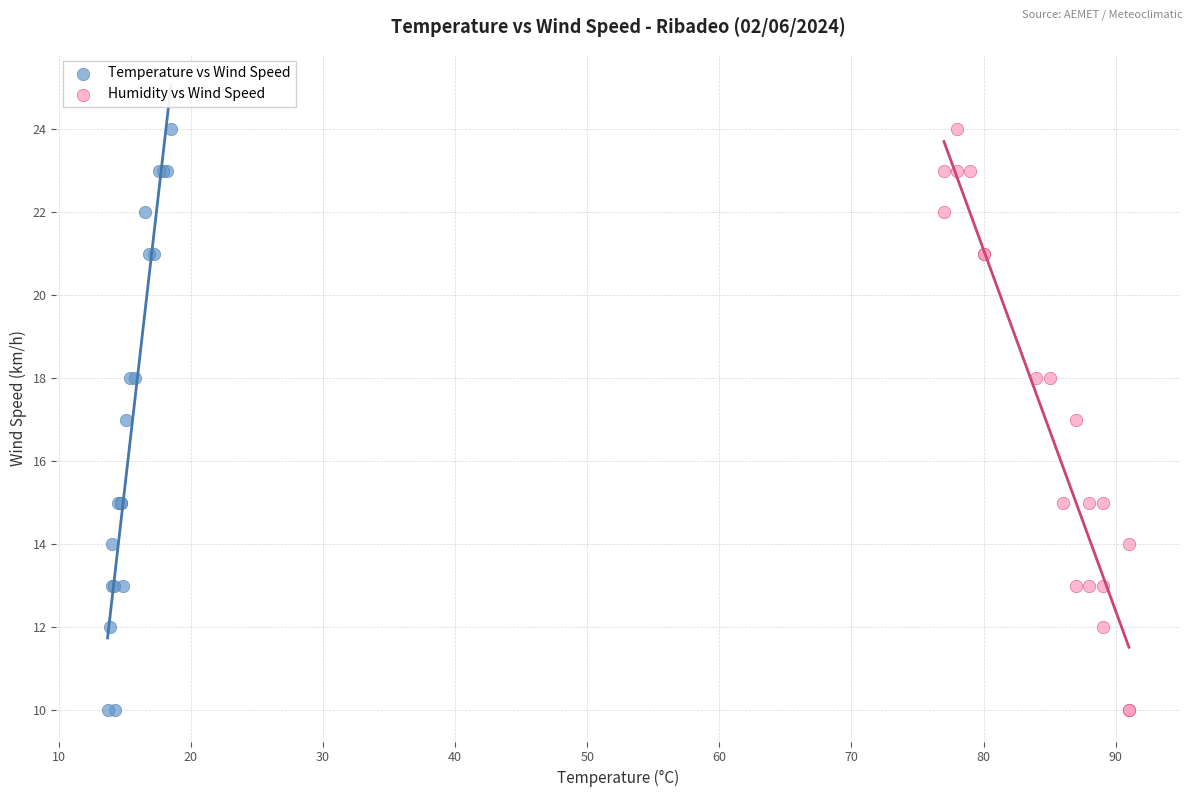

What are all the series names shown in the legend?

Temperature vs Wind Speed, Humidity vs Wind Speed